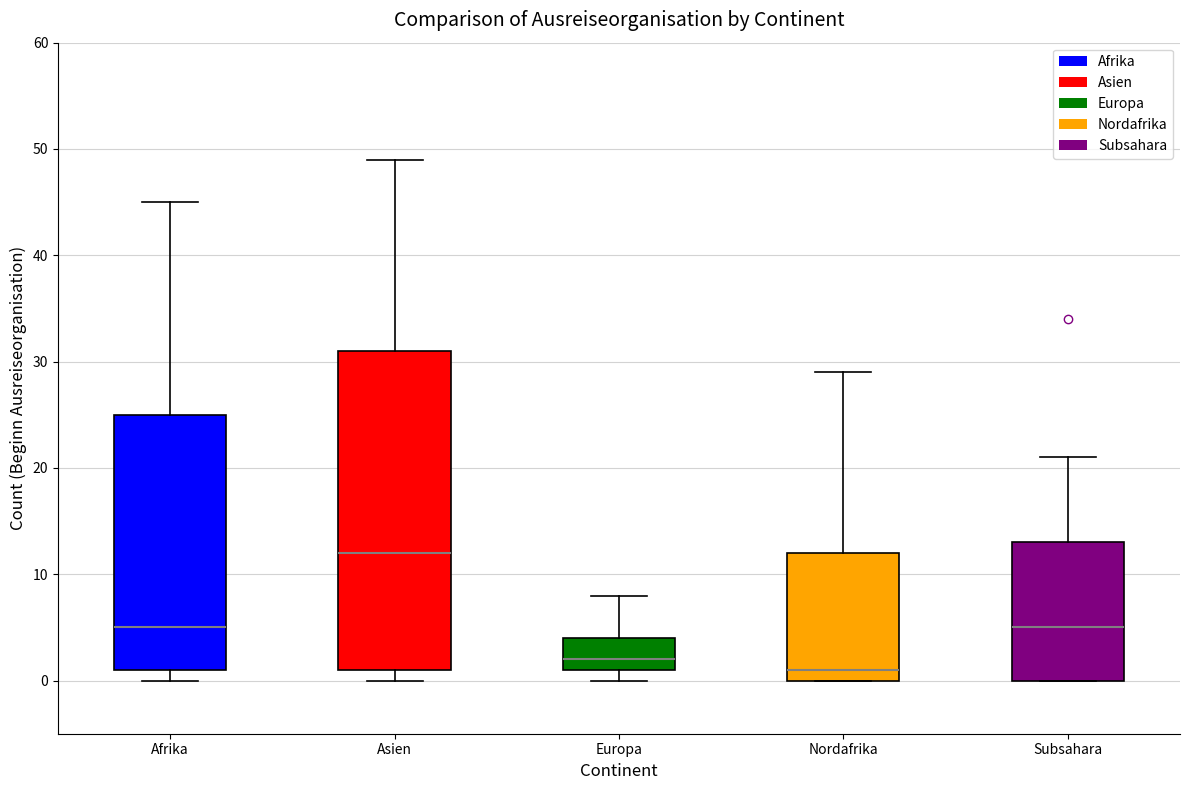

Reading left to right, transcribe this box plot: for each box, give where its median line is, the range the box spans, and where its two whiskers end, as read against the y-axis. The values are not printed on the chart, so give them approximately, as read against the axis.

Afrika: median 5, box 1 to 25, whiskers 0 to 45
Asien: median 12, box 1 to 31, whiskers 0 to 49
Europa: median 2, box 1 to 4, whiskers 0 to 8
Nordafrika: median 1, box 0 to 12, whiskers 0 to 29
Subsahara: median 5, box 0 to 13, whiskers 0 to 21